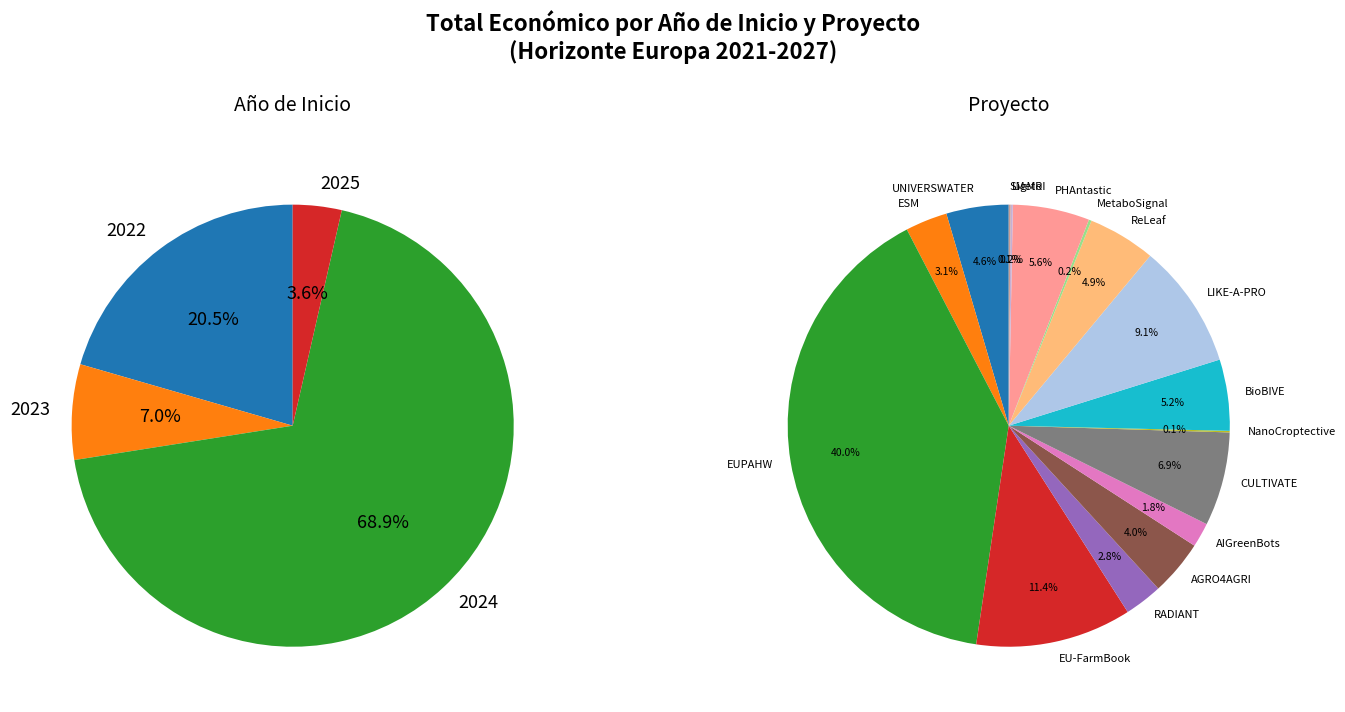

The 2024 slice represents 1% of the pie. True or false?

False